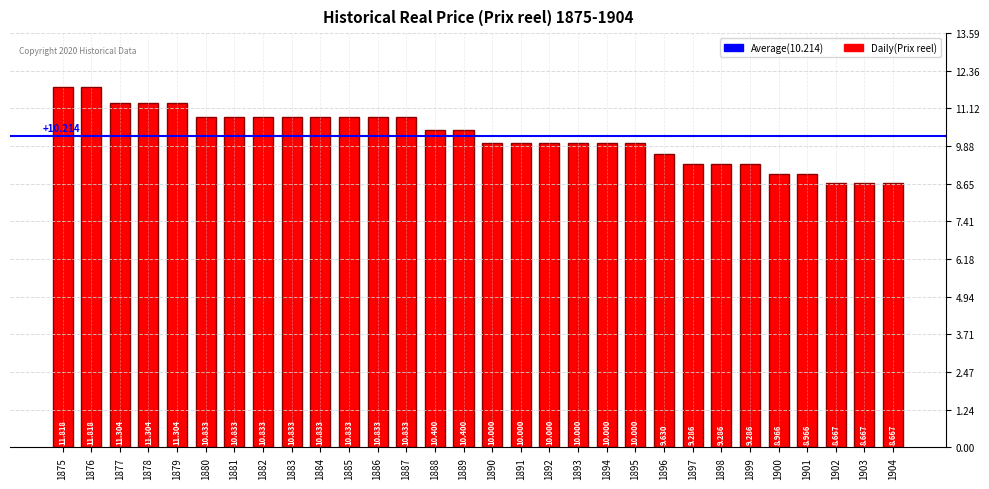

How many bars are there in total?

30